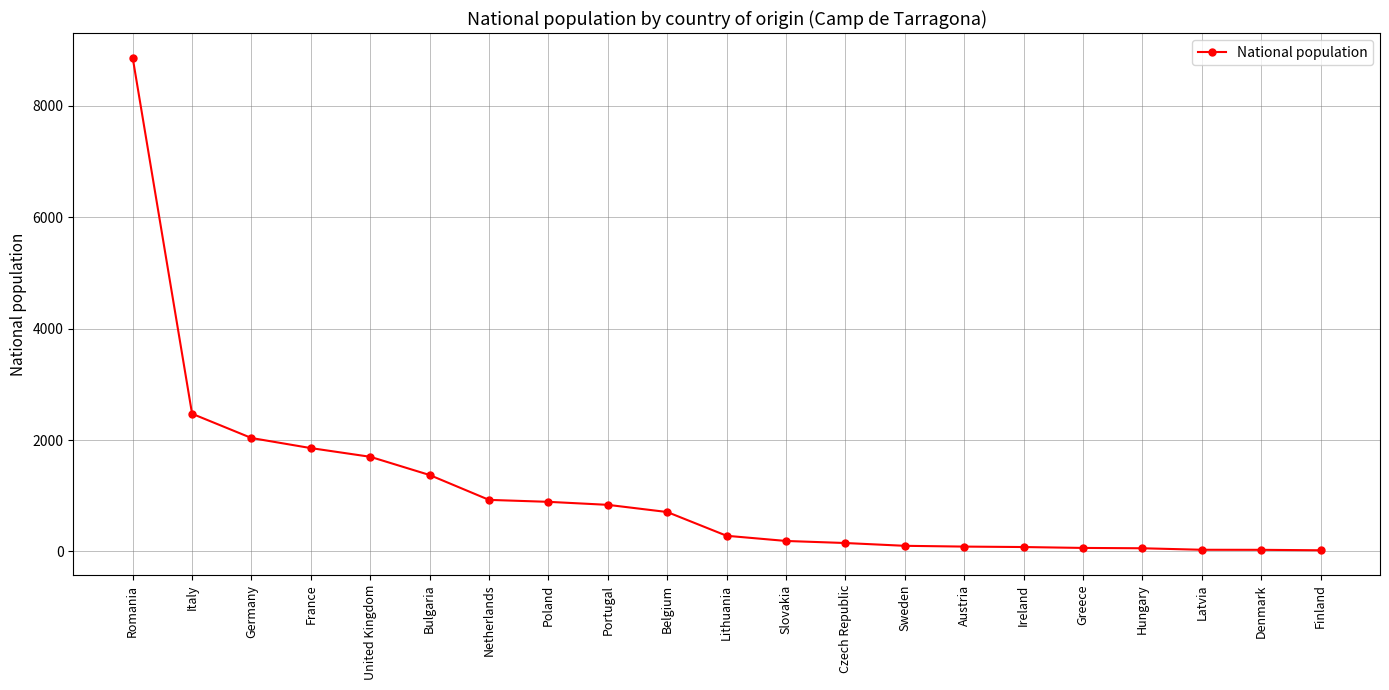

Which has a higher value, Greece or Bulgaria?

Bulgaria